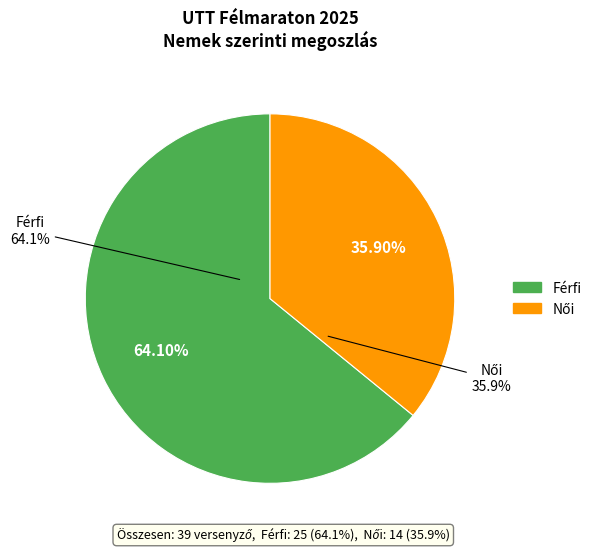

How many segments does this pie chart have?

2